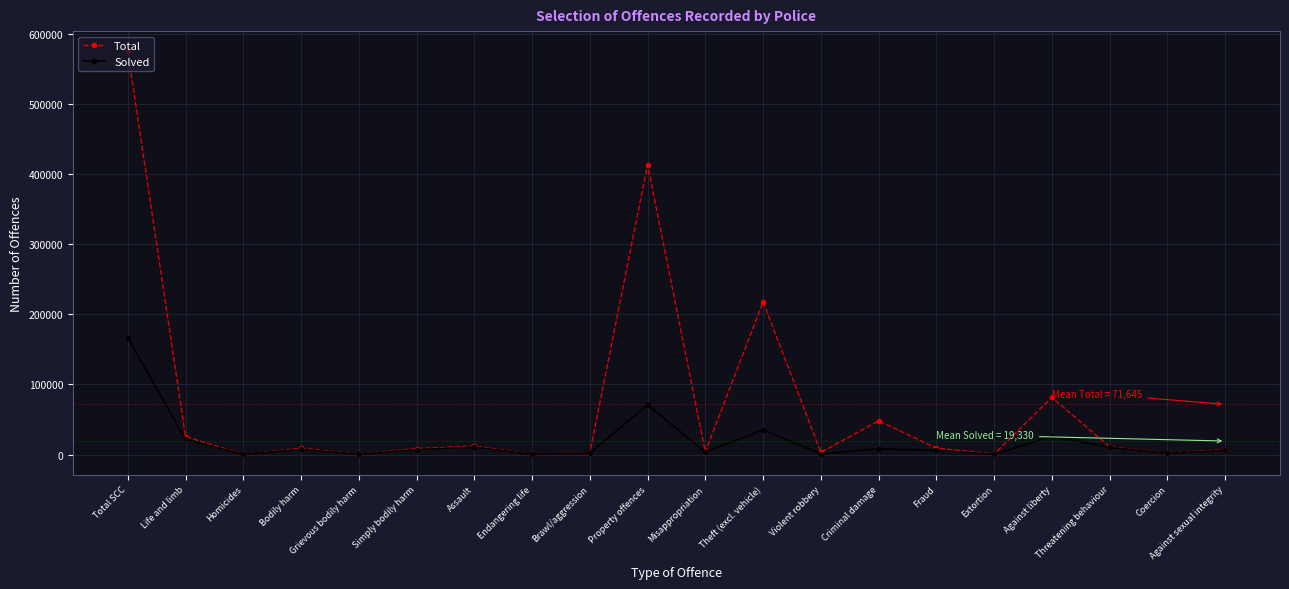

What is the maximum value for Total?

575138